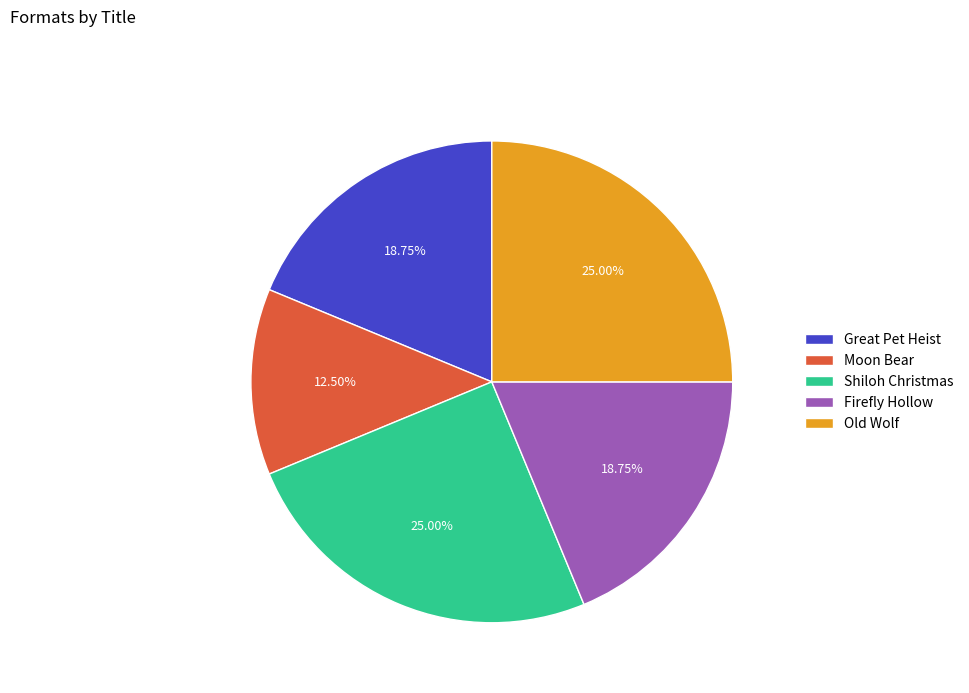

Is the sum of Great Pet Heist and Moon Bear greater than half?

No